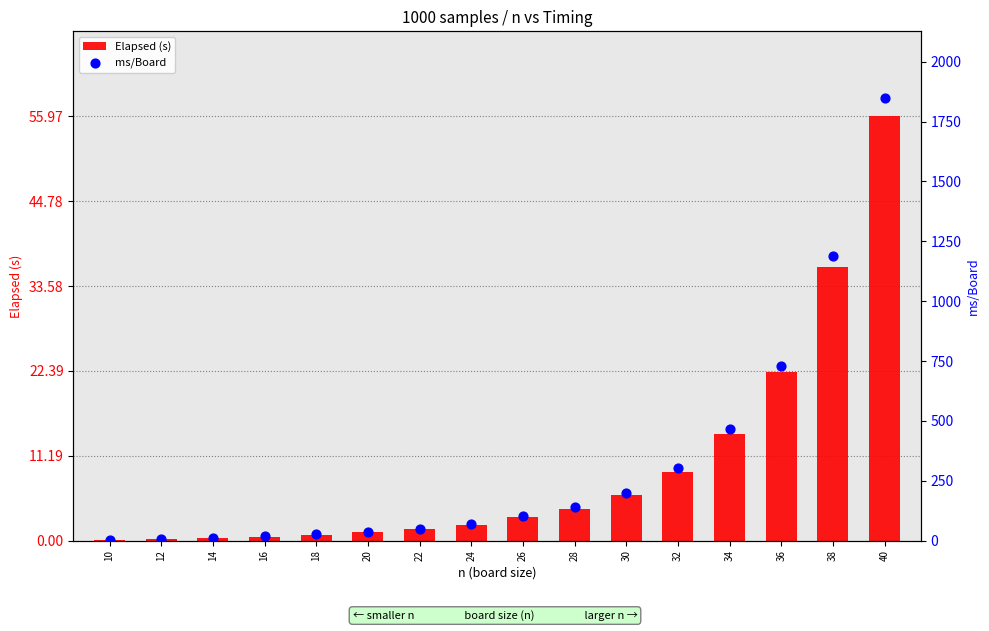

Which series has the largest total across all categories?

ms/Board